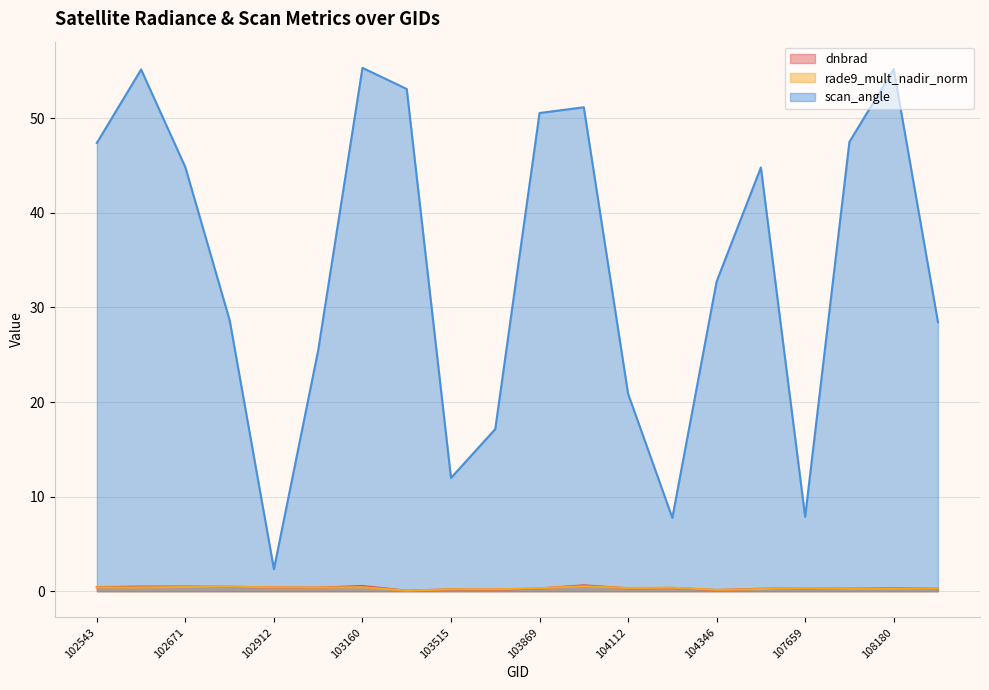

Where is dnbrad nearest to the value 0?

103270